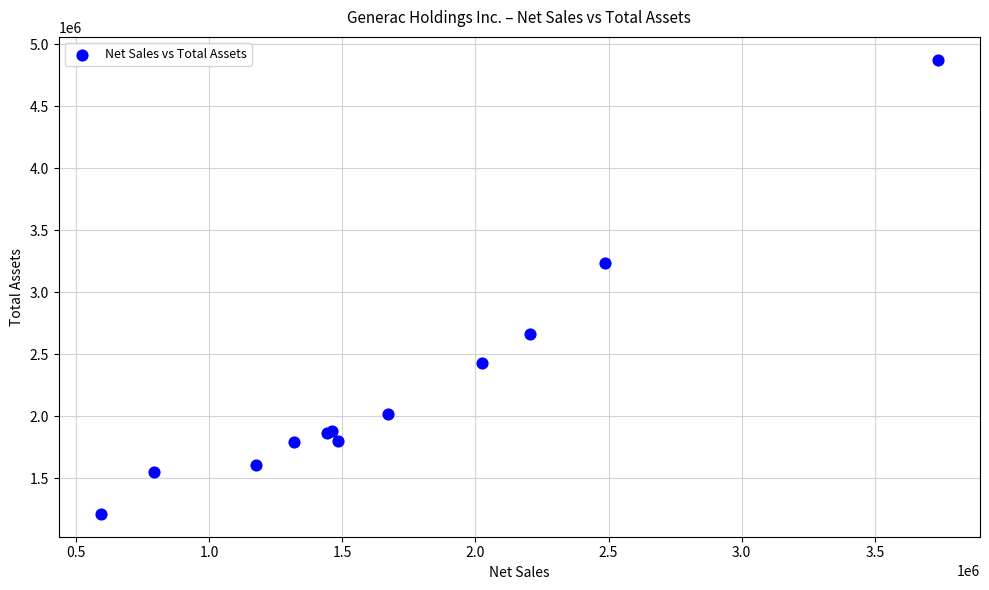

What Y value in the scatter plot is closest to 3043831?

3235423